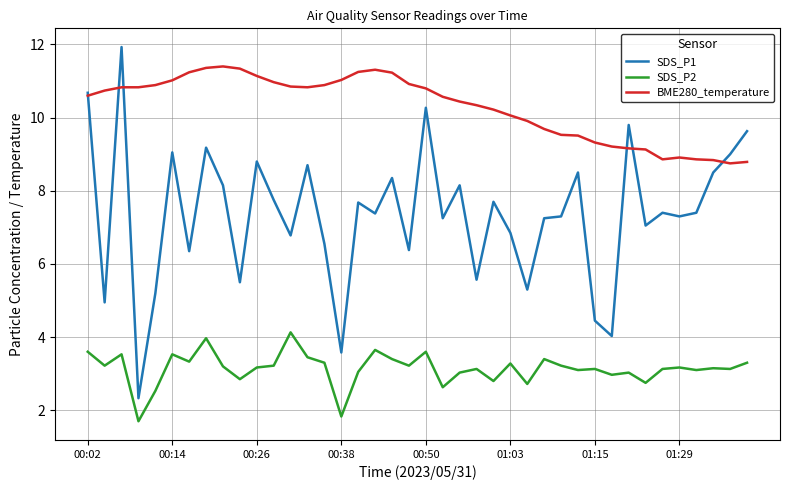

Which series has the widest spread of values?

SDS_P1